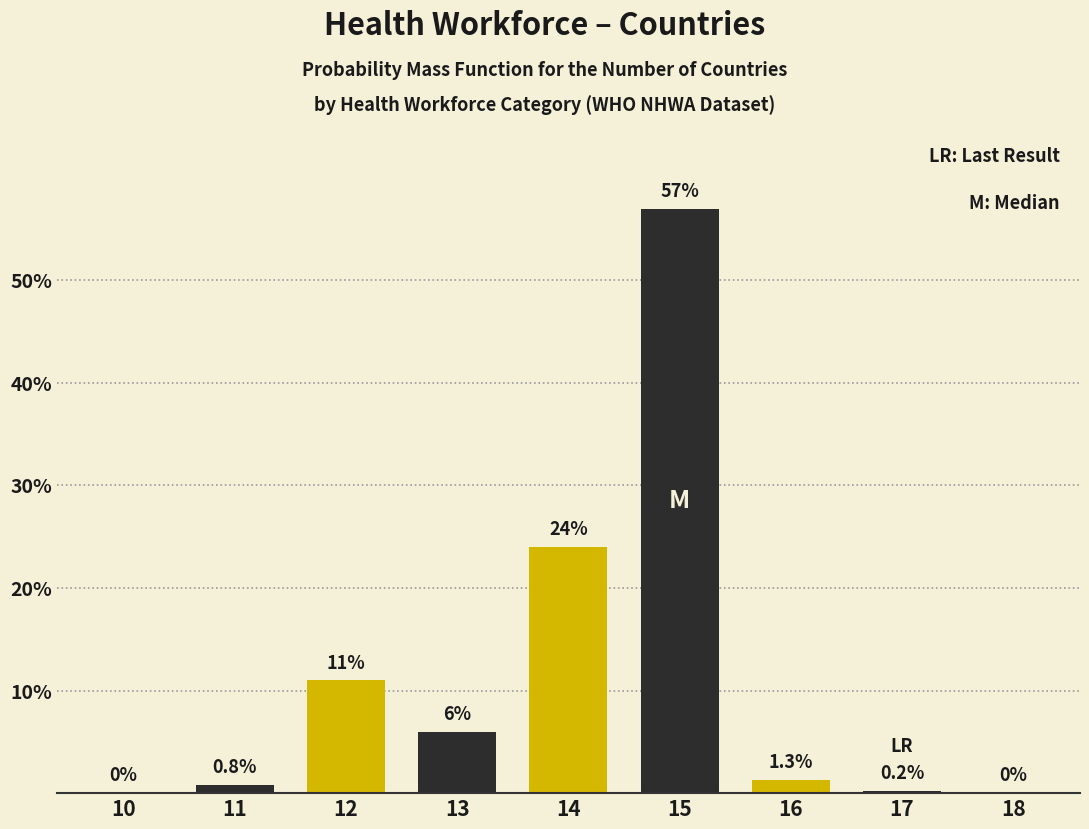

Reading left to right, what are all the values shown in this chart?

10=0.0	11=0.8	12=11.0	13=6.0	14=24.0	15=57.0	16=1.3	17=0.2	18=0.0